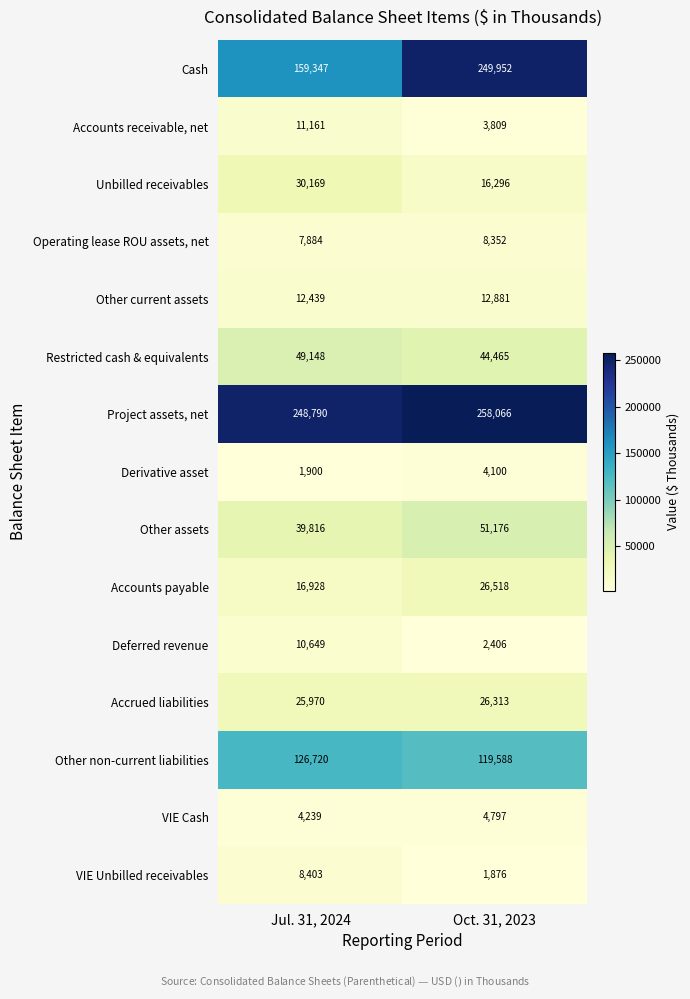

What is the sum of all Accounts receivable, net values?

14970